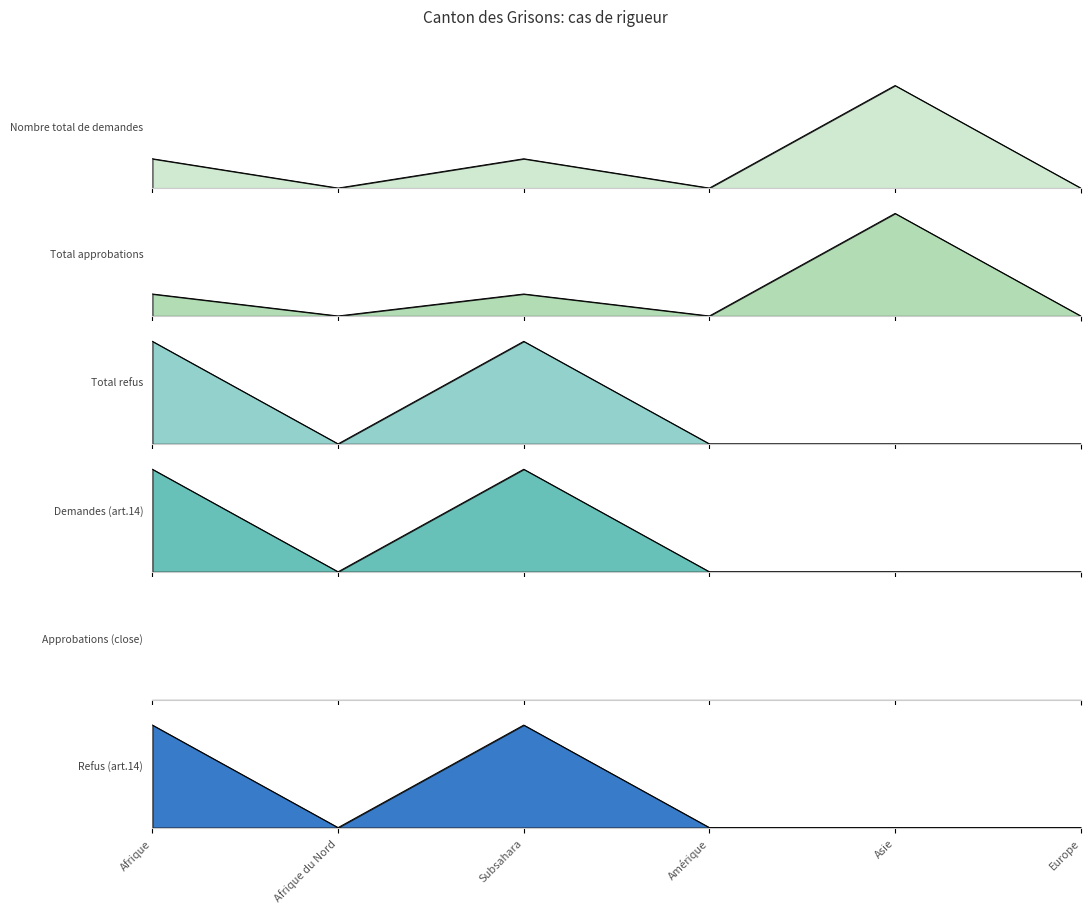

Reading left to right, extract all data points from this chart.

Nombre total de demandes: 4	0	4	0	14	0
Total approbations: 3	0	3	0	14	0
Total refus: 1	0	1	0	0	0
Demandes (art.14): 1	0	1	0	0	0
Refus (art.14): 1	0	1	0	0	0